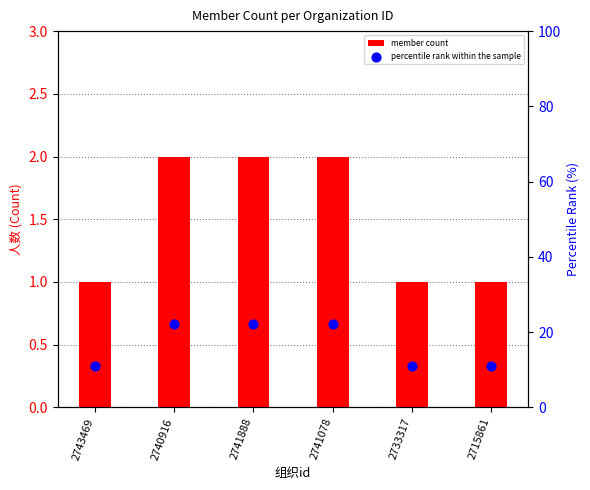

At which category is the sum across all series the highest?

2740916